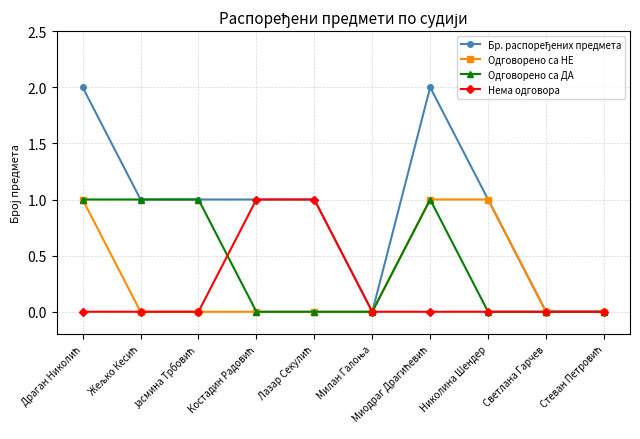

Is it true that Одговорено са ДА equals 0 at Светлана Гарчев?

True